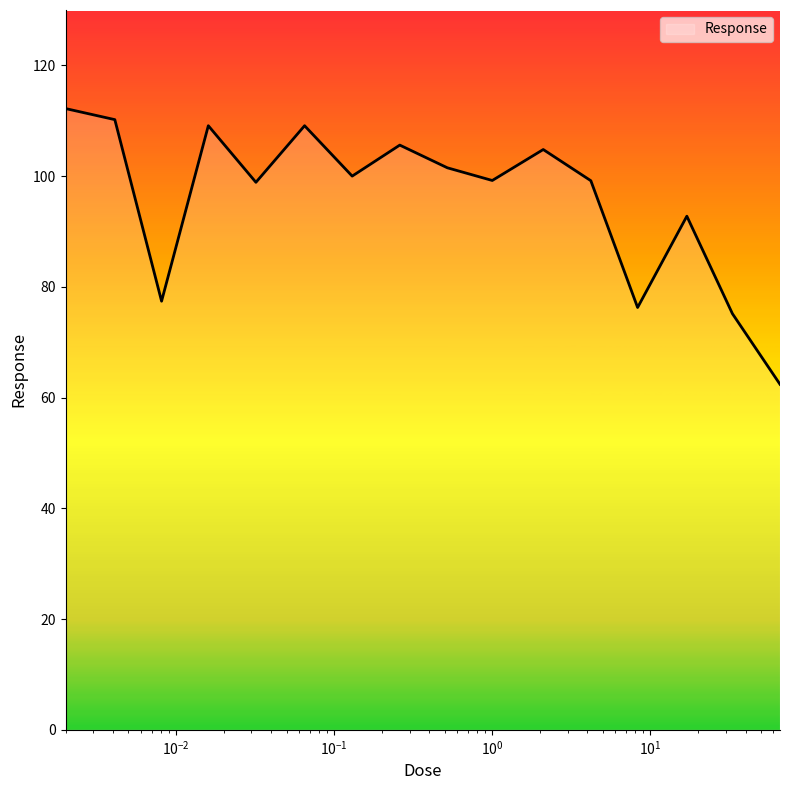

What is the minimum value shown in the chart?

62.4